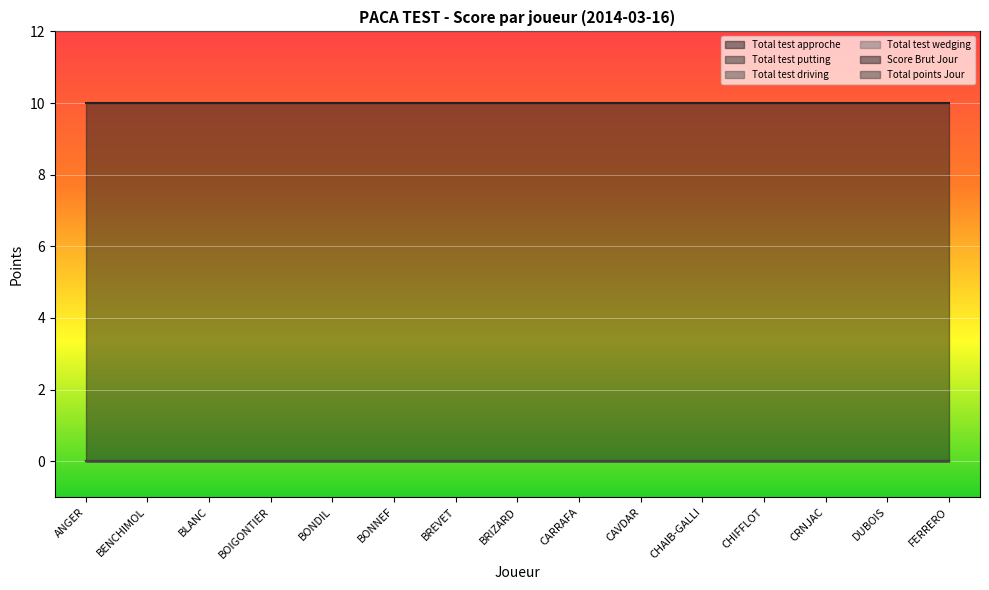

True or false: Total points Jour and Total test wedging cross at least once.

False